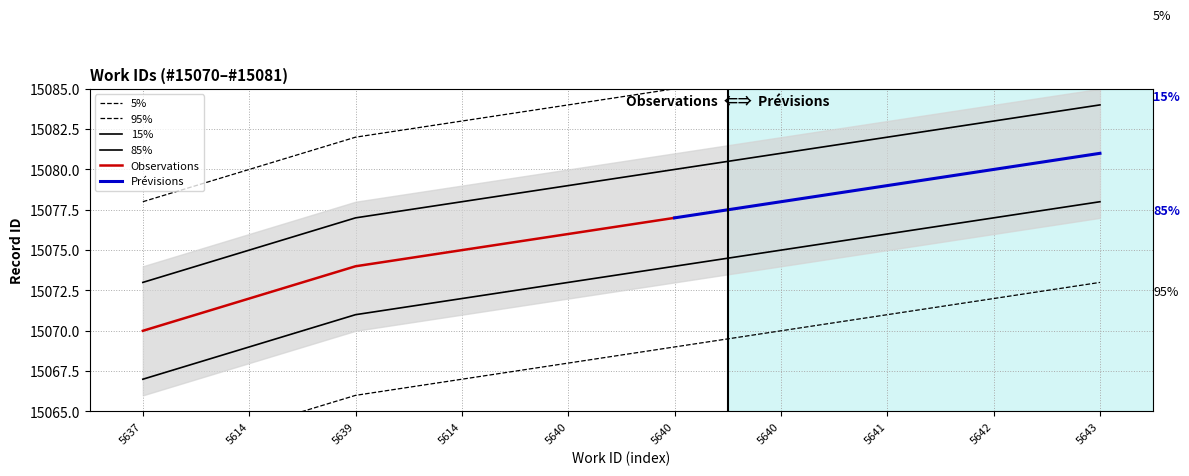

What is the difference between the values at 5637 and 5614?

2